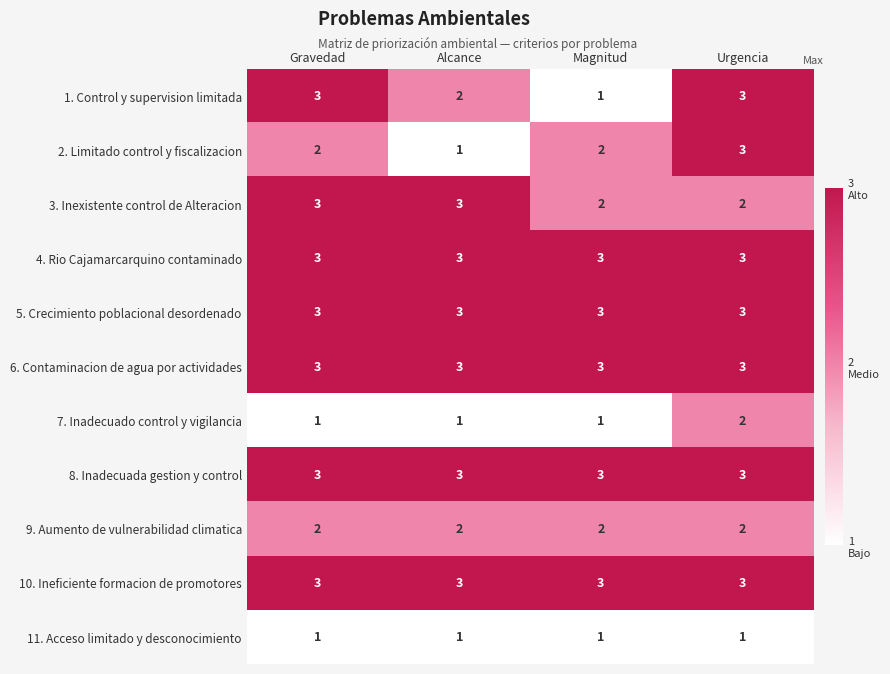

What is the approximate value of 10. Ineficiente formacion de promotores at Magnitud?

3